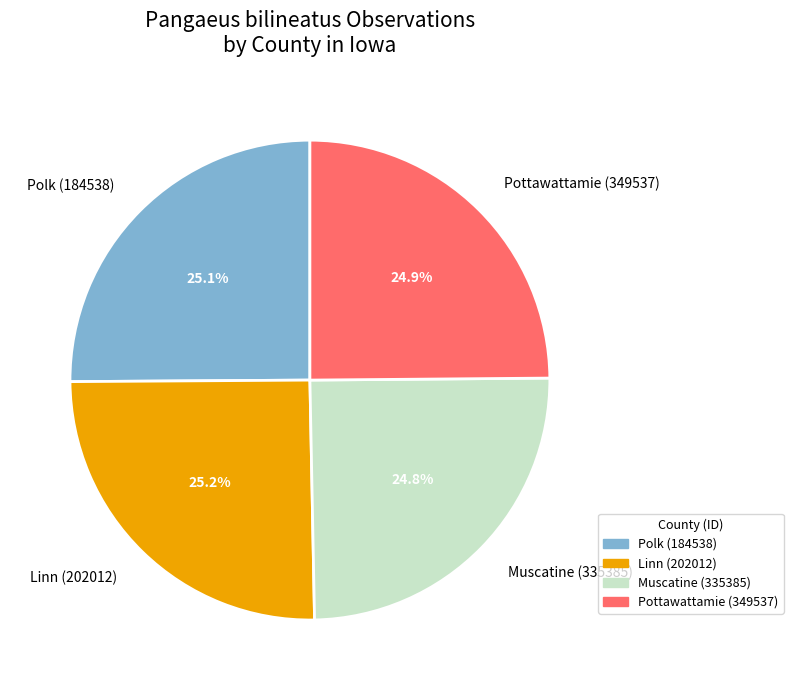

To the nearest percent, what percentage of the pie is Muscatine (335385)?

25%